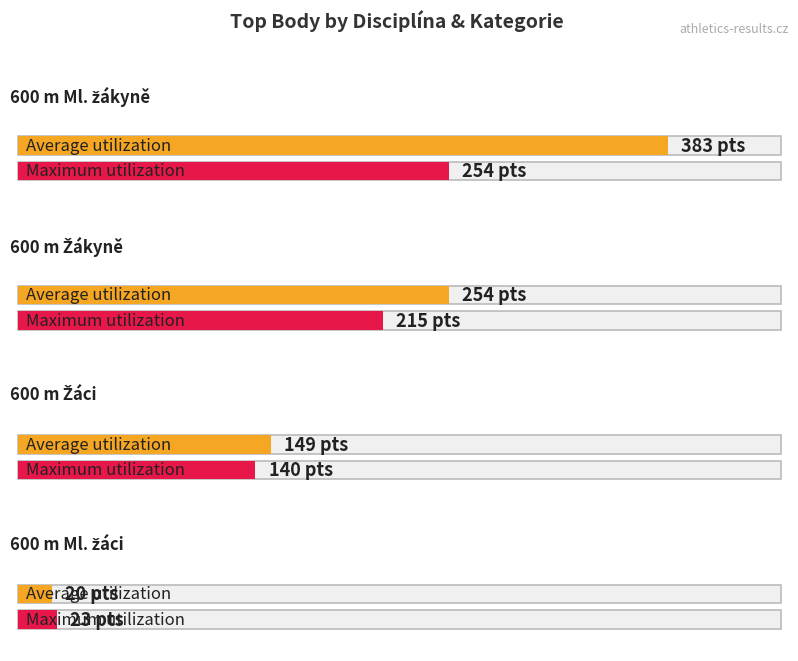

Between 600 m Žáci and 600 m Ml. žáci, which series saw the biggest shift?

Average utilization